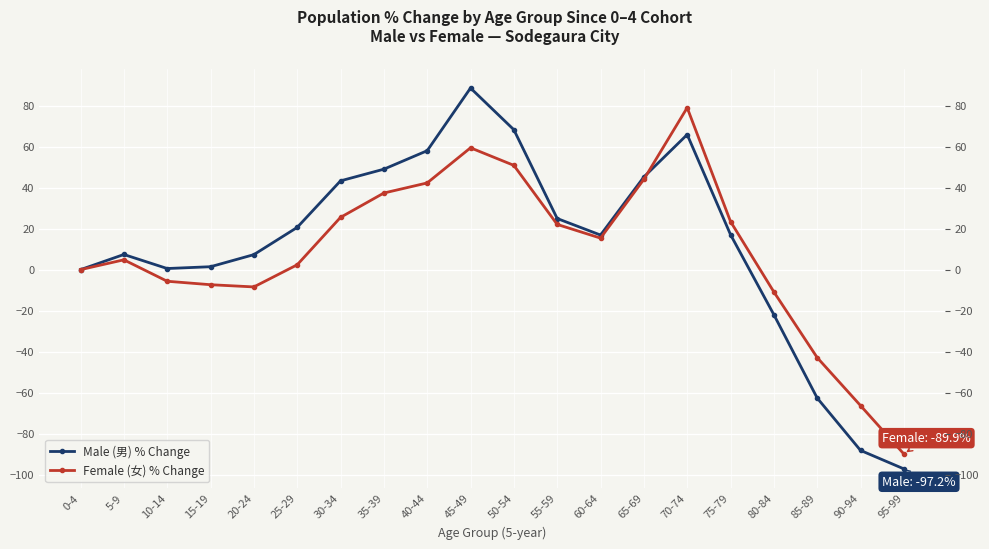

Rank the series by their maximum value, from highest to lowest.

Male (男) % Change, Female (女) % Change